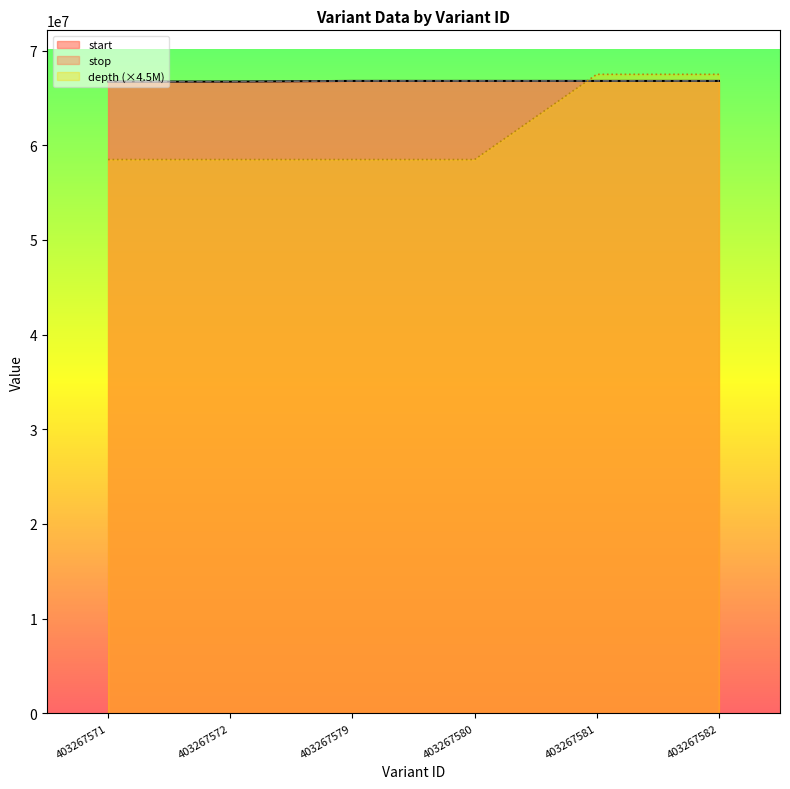

How many categories are shown in the chart?

6